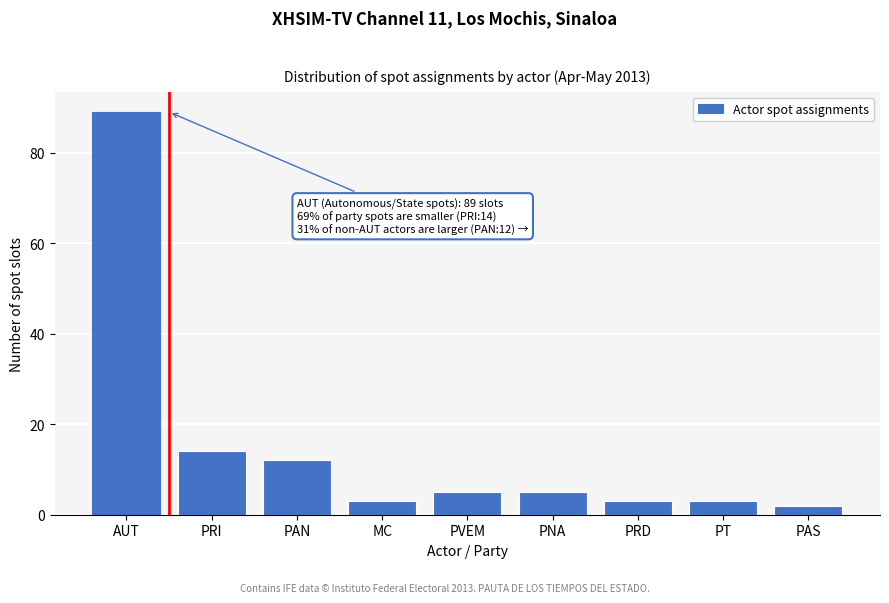

Reading left to right, what are all the values shown in this chart?

89	14	12	3	5	5	3	3	2